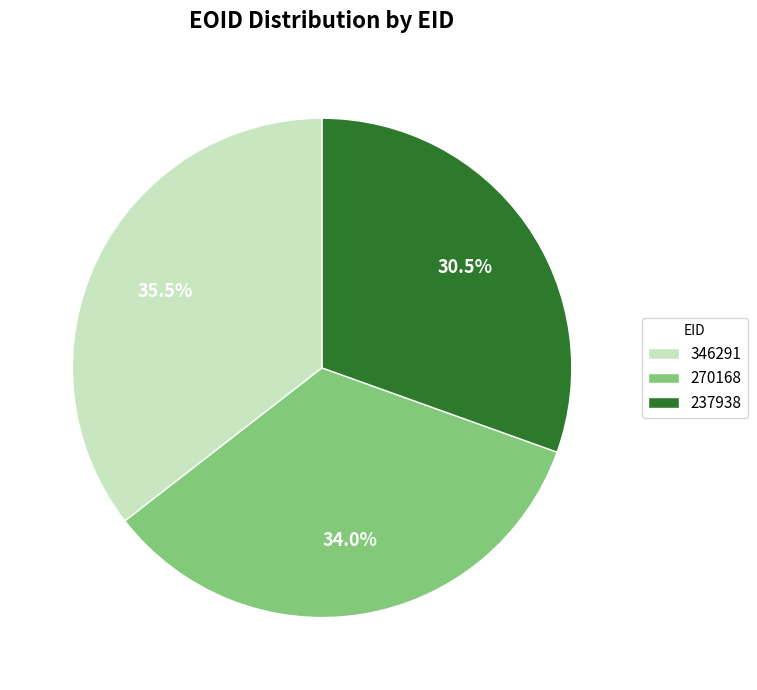

Count the number of slices in the pie.

3